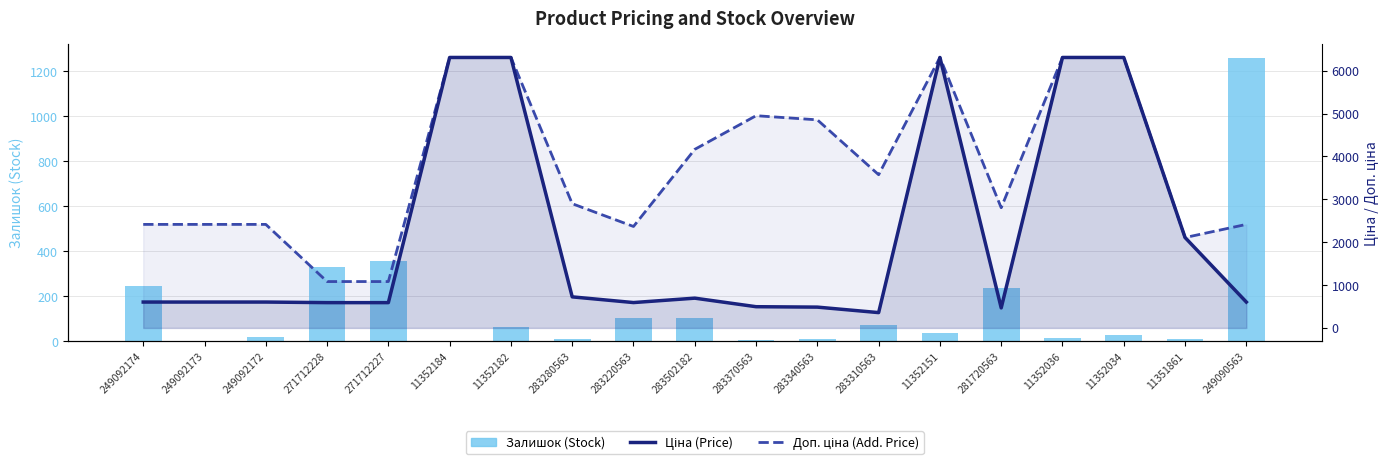

Reading left to right, what are all the values shown in this chart?

Залишок (Stock): 247.0	0.0	21.0	333.0	359.0	0.0	65.0	11.0	106.0	106.0	8.0	13.0	71.0	36.0	238.0	17.0	28.0	12.0	1259.0
Ціна (Price): 603.7	603.7	603.7	589.9	589.9	6308.8	6308.8	724.5	591.6	694.3	495.0	485.4	357.4	6308.8	467.3	6308.8	6308.8	2108.4	603.7
Доп. ціна (Add. Price): 2414.8	2414.8	2414.8	1081.7	1081.7	6308.8	6308.8	2897.8	2366.5	4165.6	4950.4	4853.8	3573.9	6308.8	2803.6	6308.8	6308.8	2108.0	2414.8